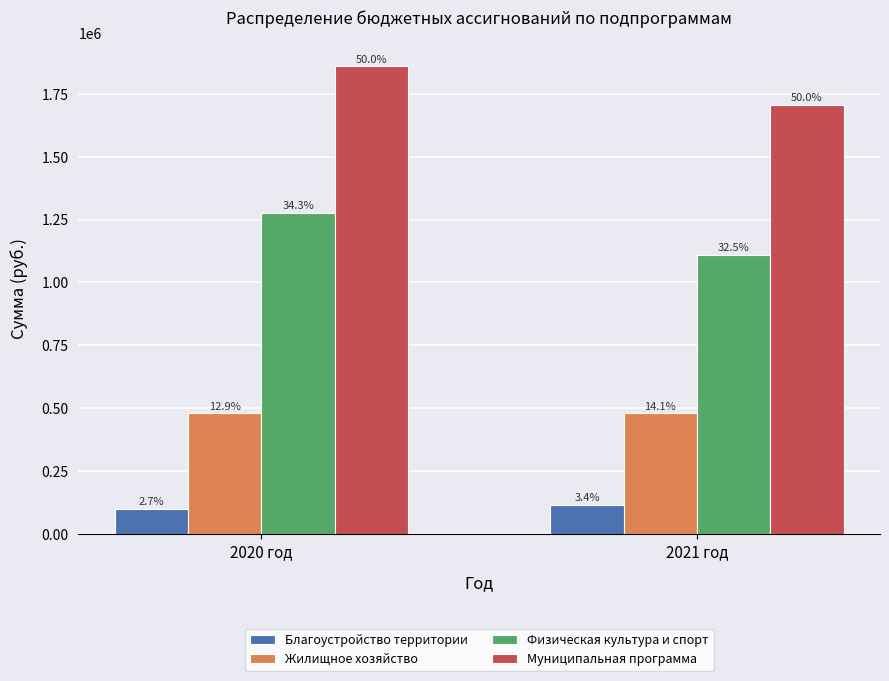

Rank the series at 2020 год from lowest to highest value.

Благоустройство территории, Жилищное хозяйство, Физическая культура и спорт, Муниципальная программа